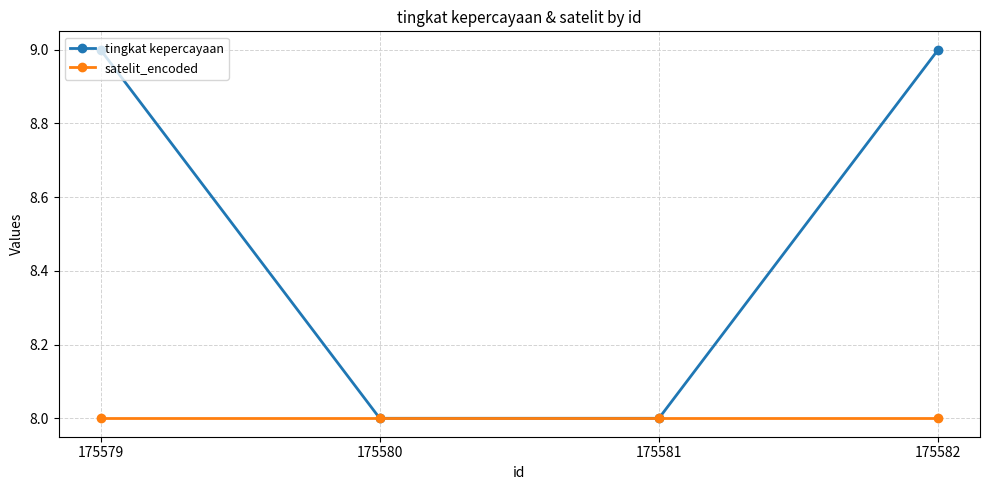

What is the value of the satelit_encoded point at the 4th from the left?

8